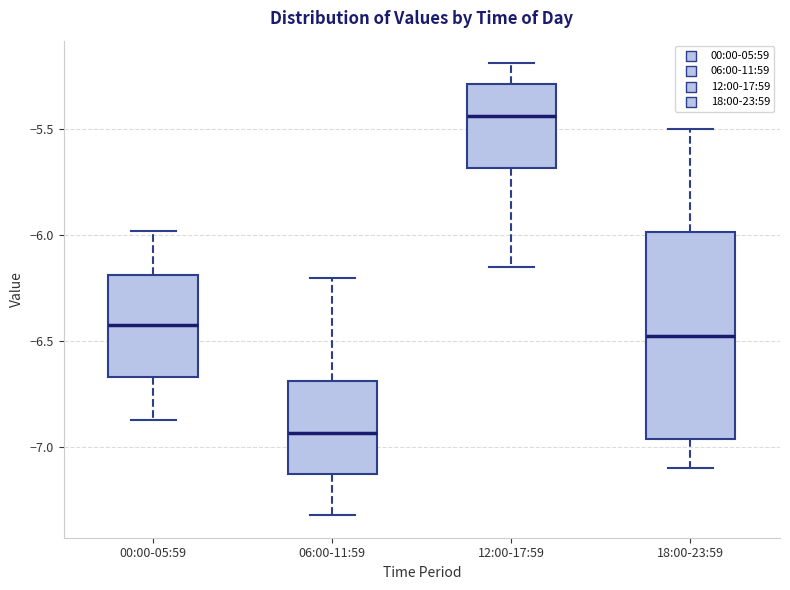

Comparing the boxes themselves (not the whiskers), which one is the tallest?

18:00-23:59